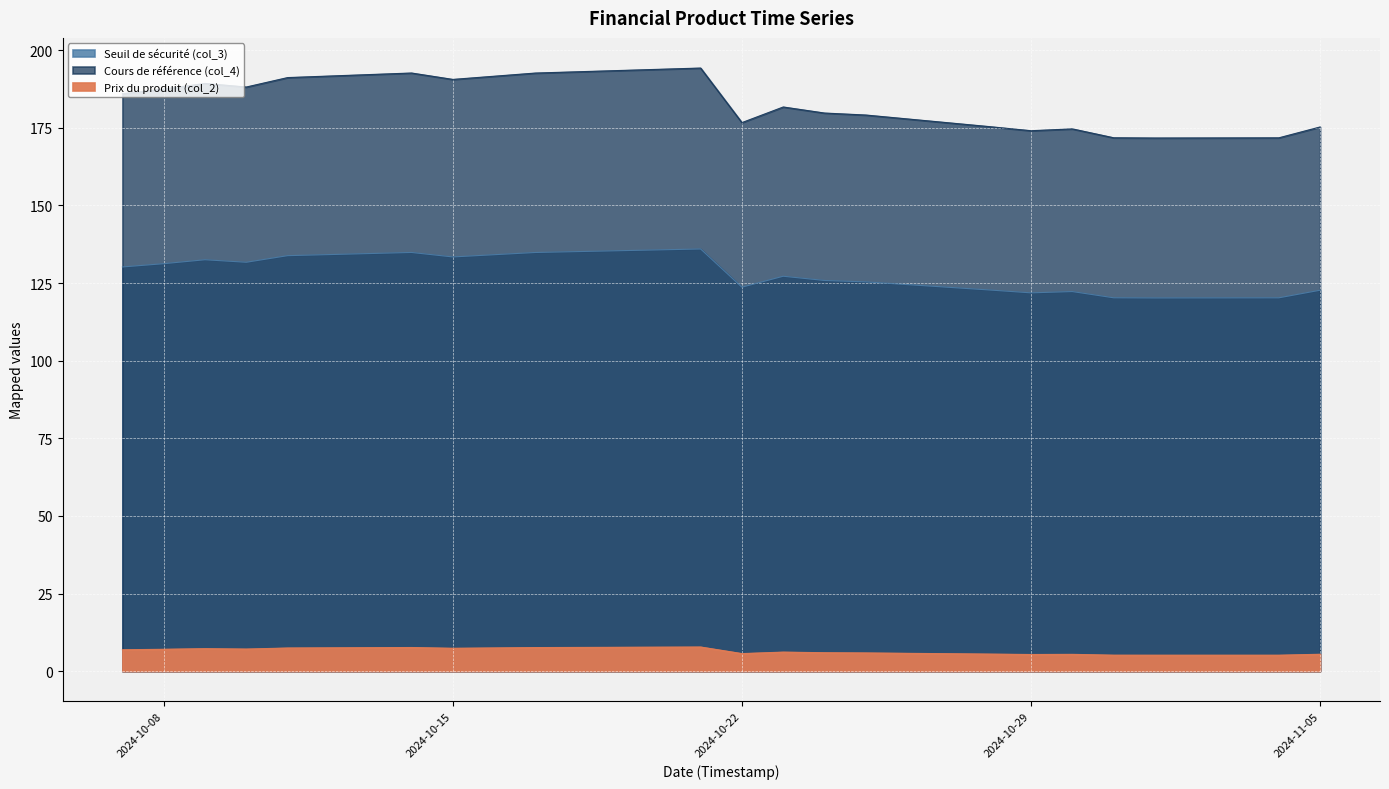

In Seuil de sécurité (col_3), how many points are higher than both neighbors (excluding endpoints)?

5